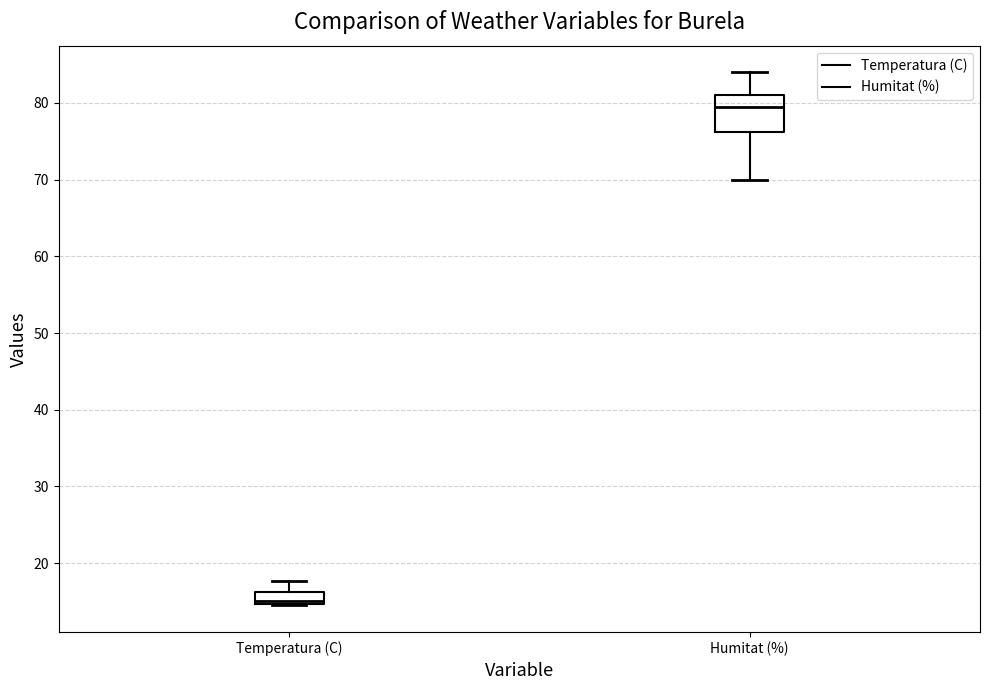

Which box is the tallest, from its lower edge to its upper edge?

Humitat (%)